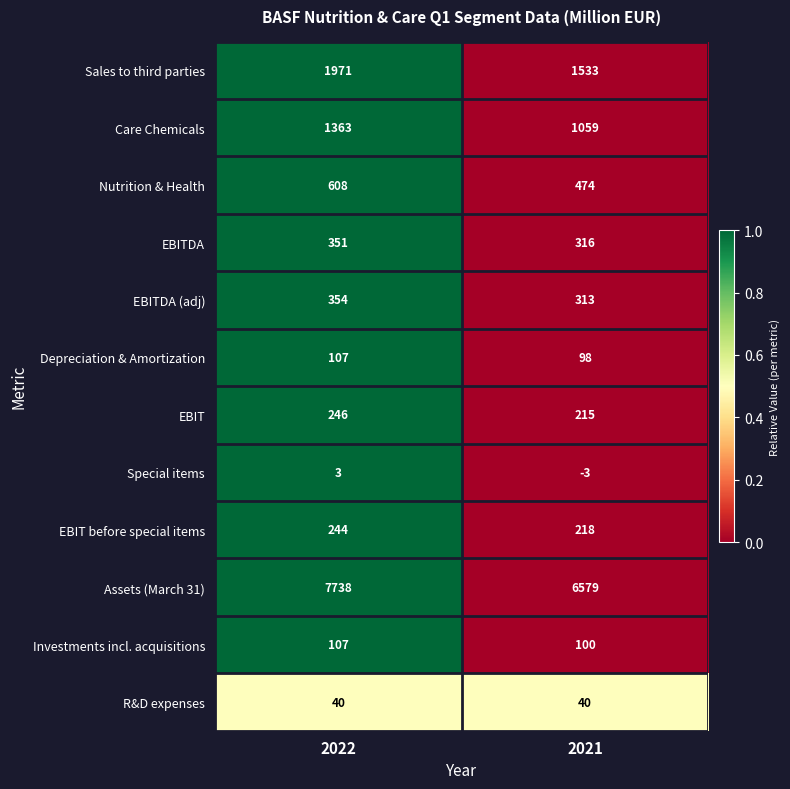

The Assets (March 31) series shows 4664 at 2022. True or false?

False